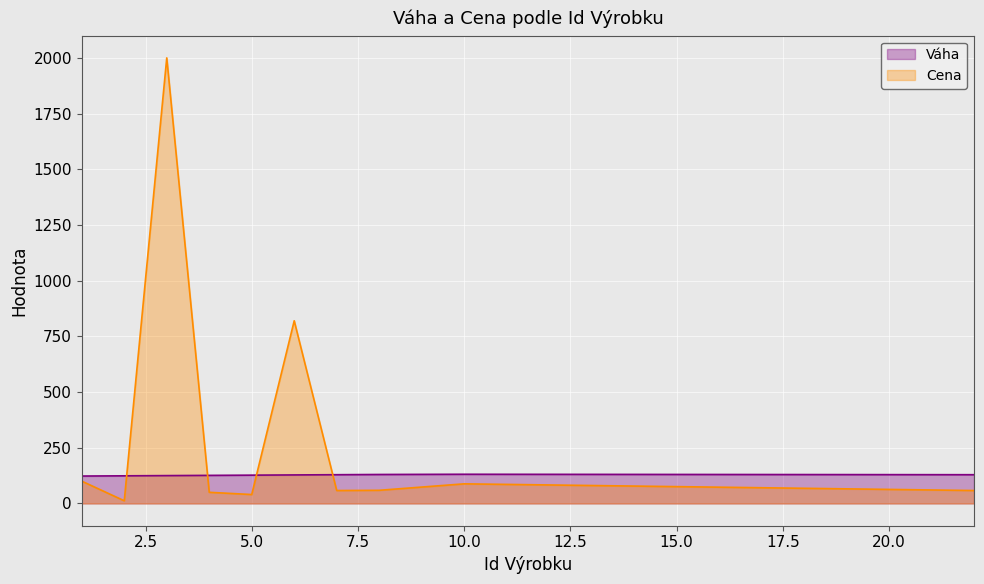

What is the lowest value of the Váha series?

123